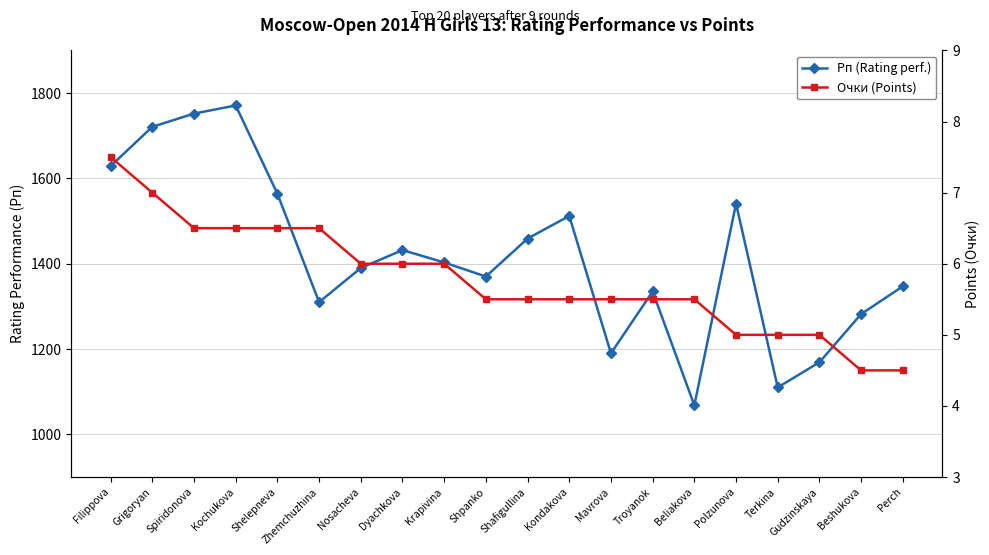

How many lines are shown in the chart?

2